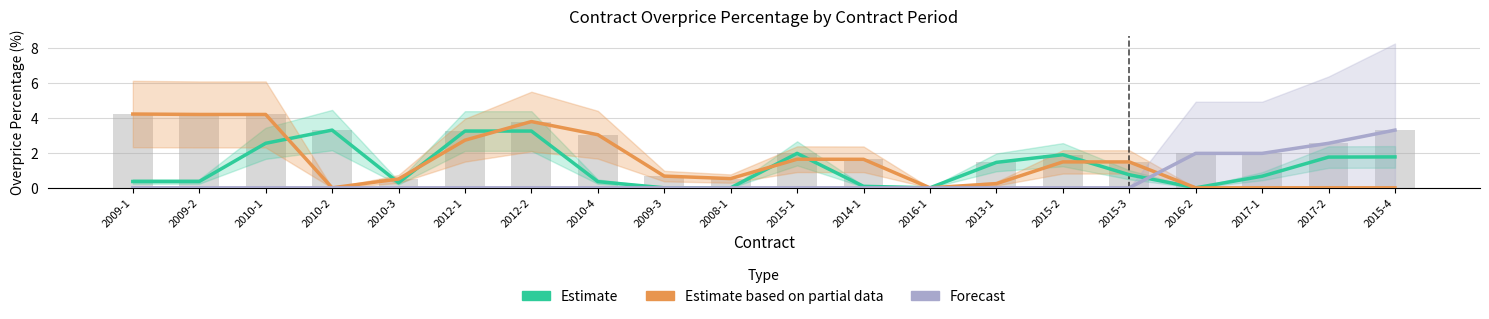

The Estimate based on partial data series shows 0.3 at 2008-1. True or false?

False